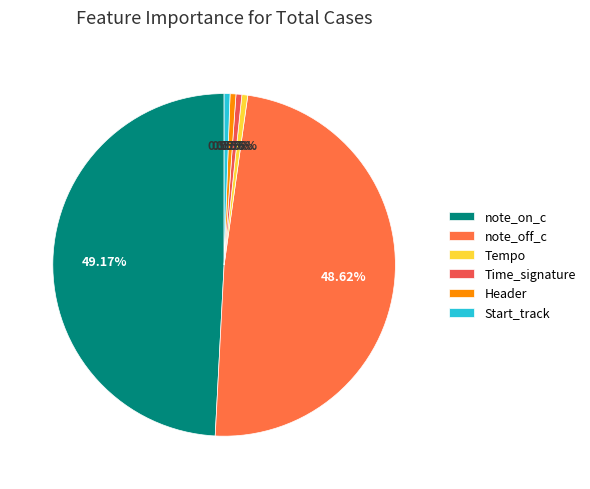

Is it true that note_off_c is 54% of the pie?

False